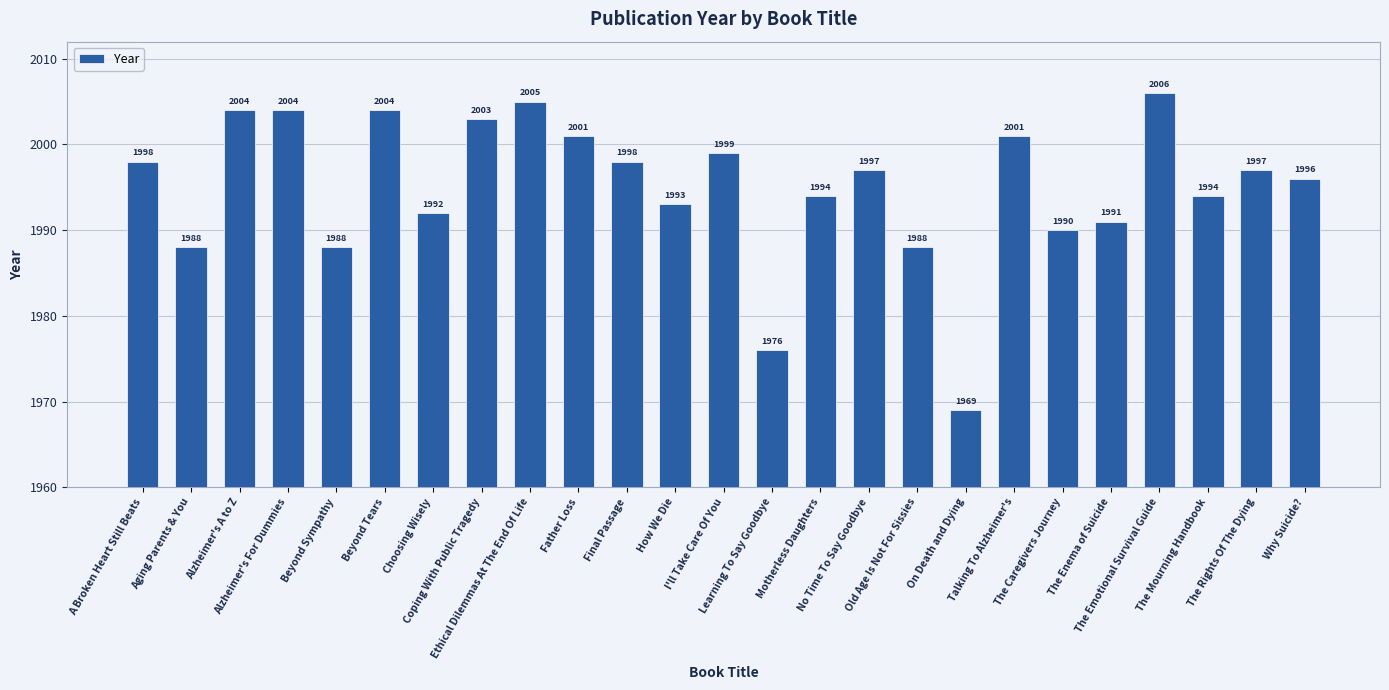

What is the difference between the second highest and minimum values?

36